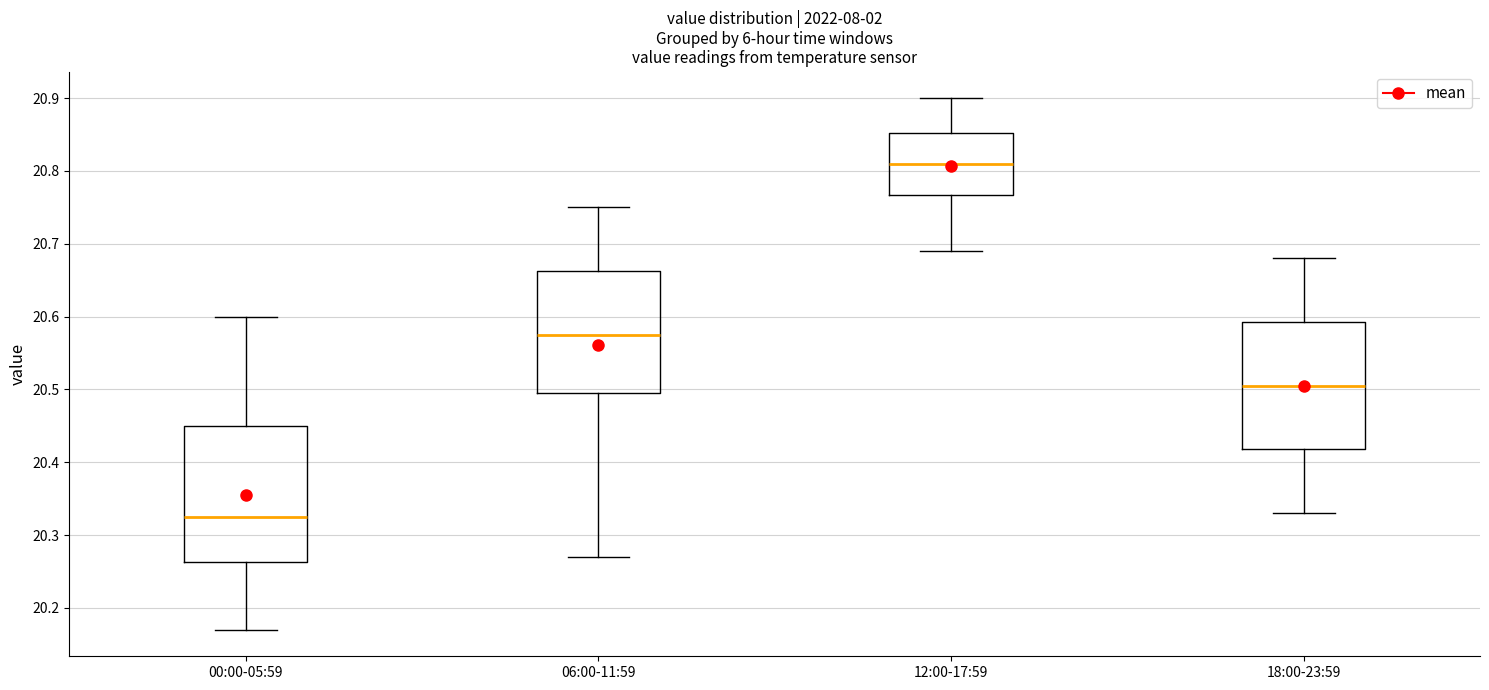

Where is the lower edge of the box for 18:00-23:59 on the y-axis? The values are not printed on the chart, so give them approximately, as read against the axis.

20.42